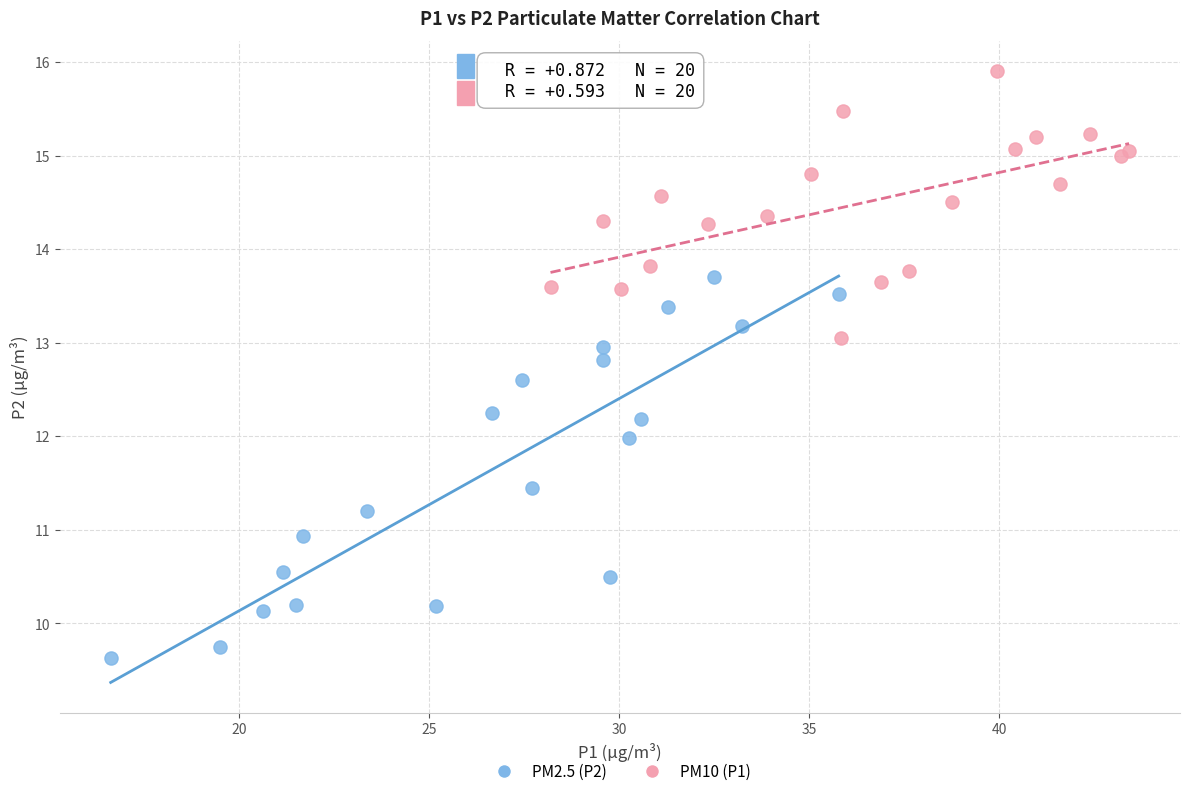

Which series reaches the maximum Y coordinate?

PM10 (P1)